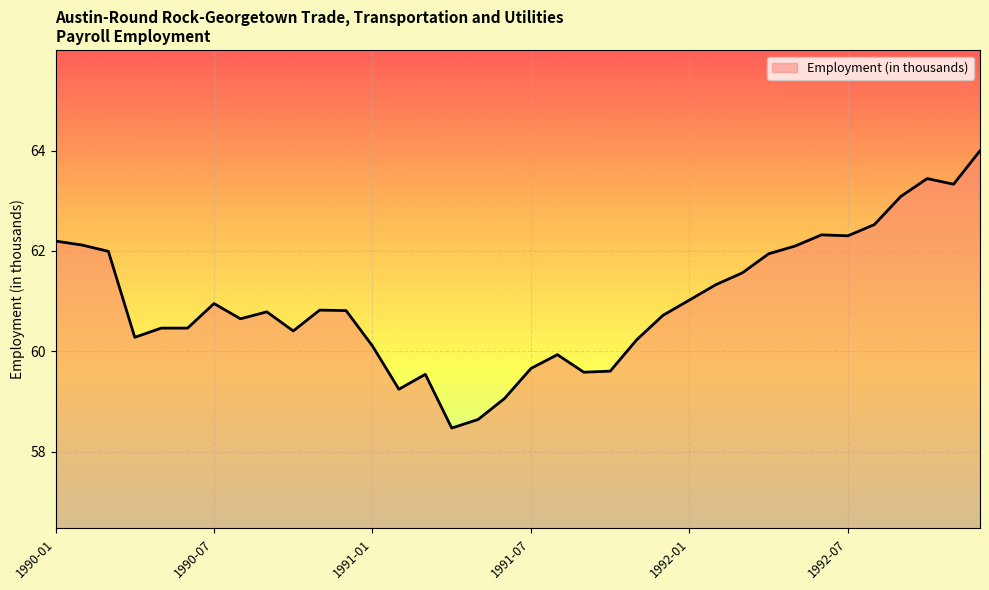

What is the smallest value displayed?

58.5